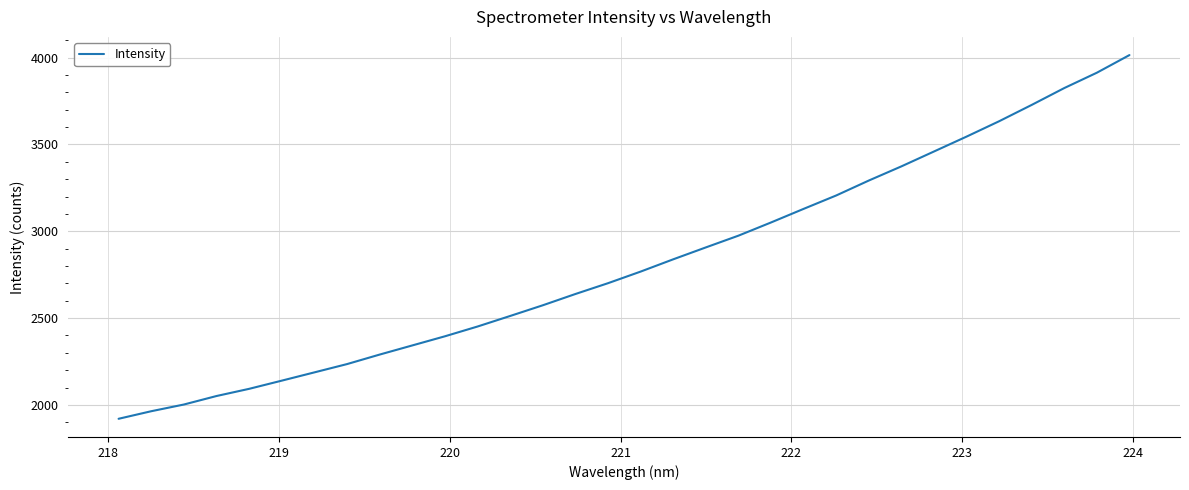

What is the greatest value displayed?

4014.0